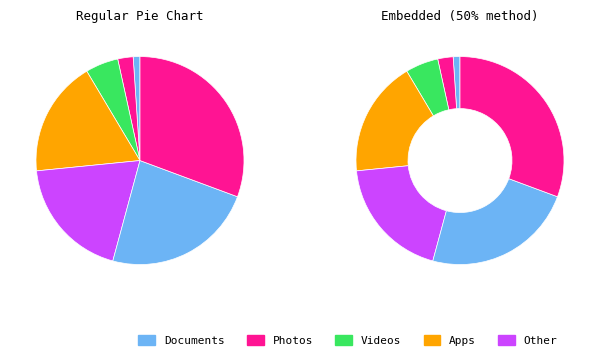

Count the number of slices in the pie.

7